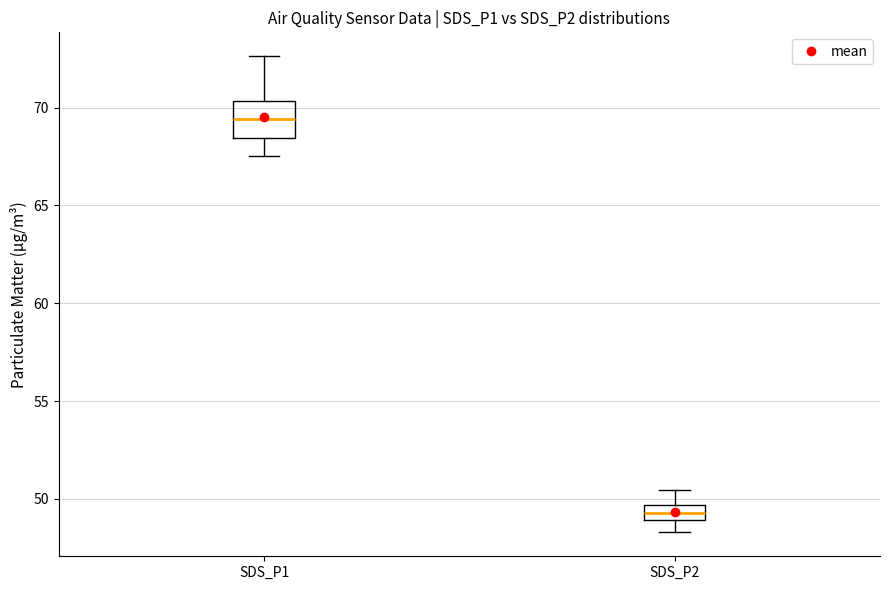

Comparing the boxes themselves (not the whiskers), which one is the tallest?

SDS_P1